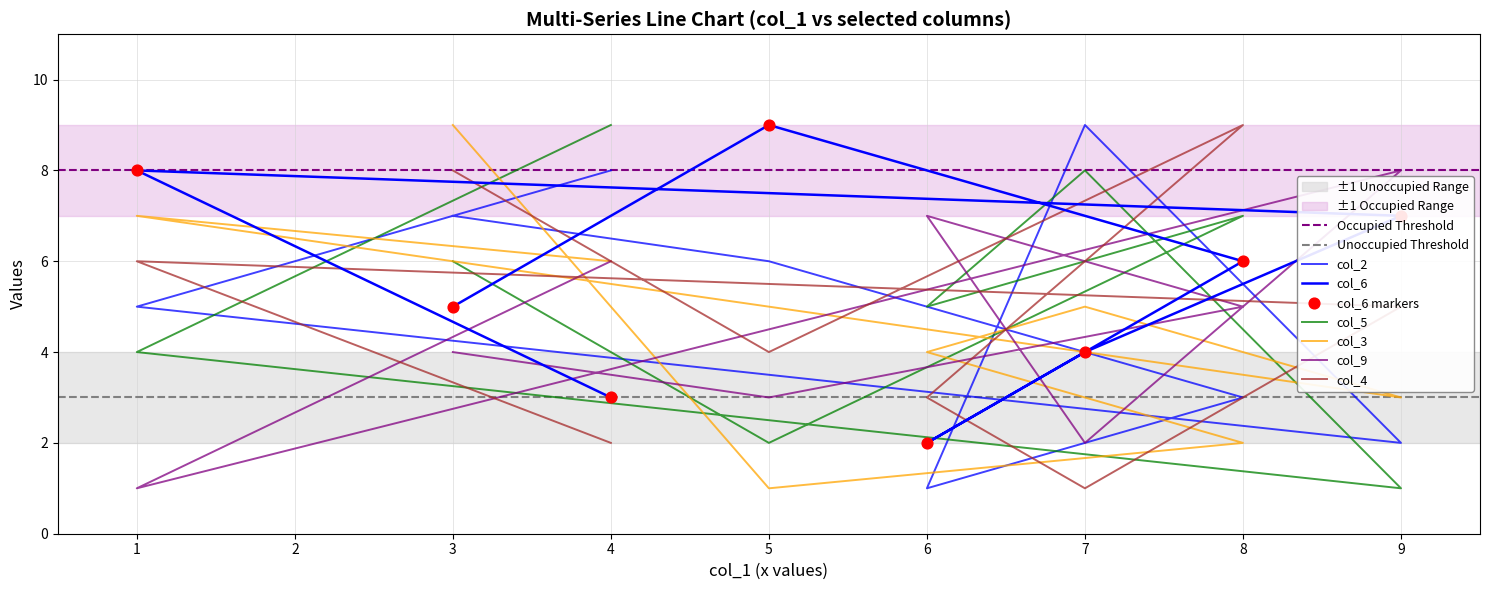

Which series has the largest total across all categories?

col_6